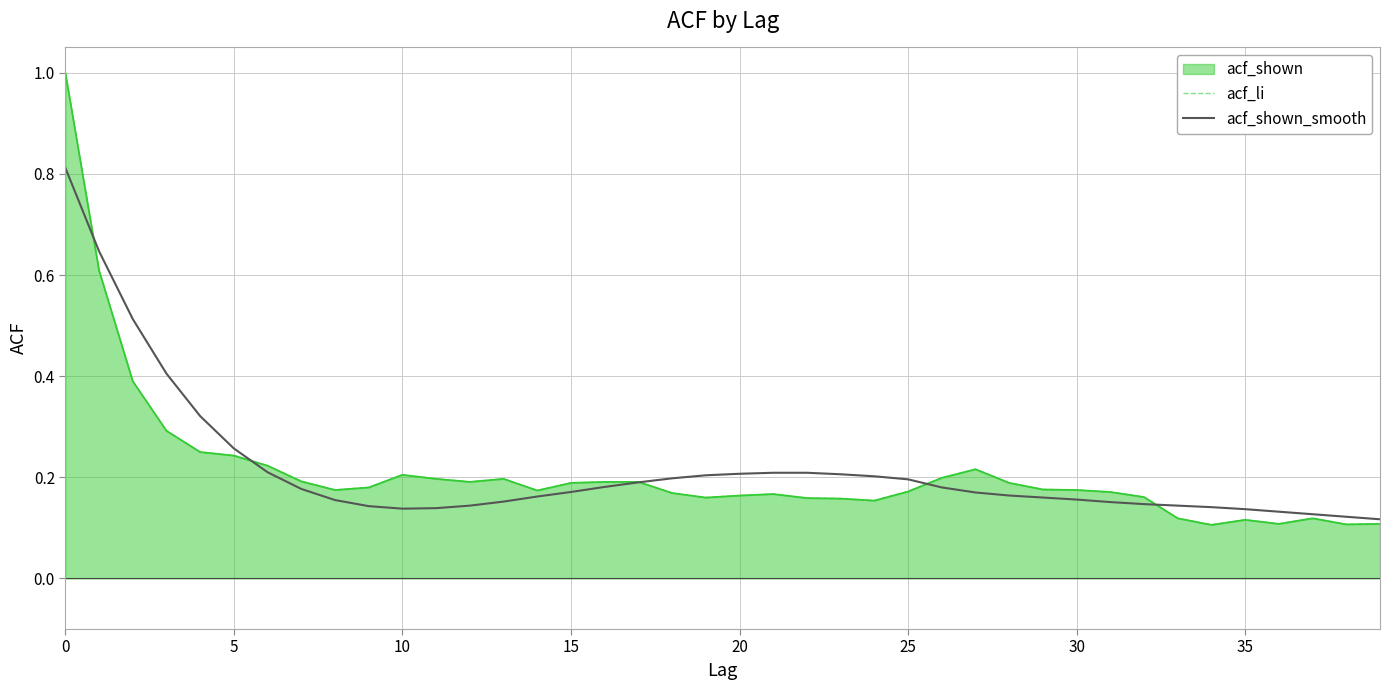

Is the value of acf_shown_smooth at 27 greater than the value of acf_li at 25?

No